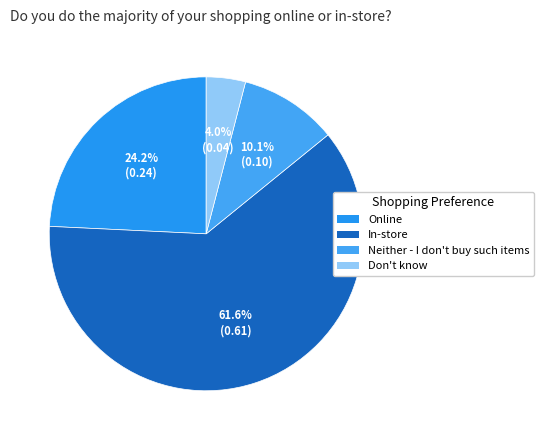

Which category has the biggest portion of the pie?

In-store